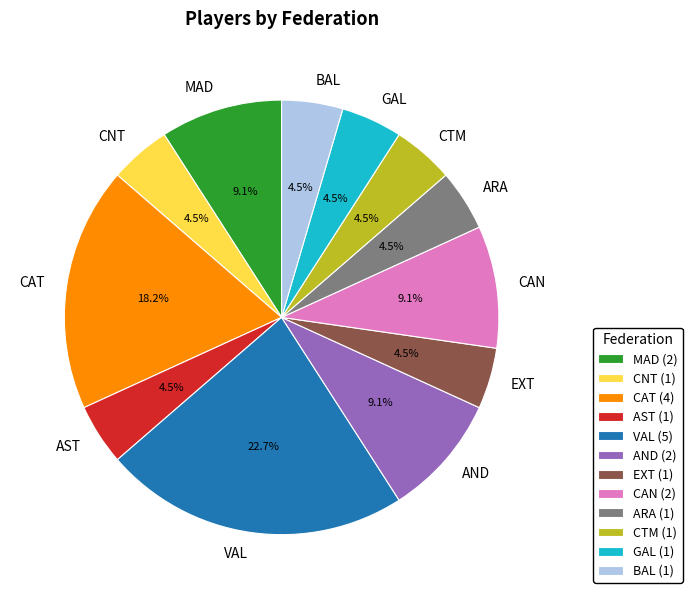

What is the ratio of the value at ARA to the value at GAL?

1.0